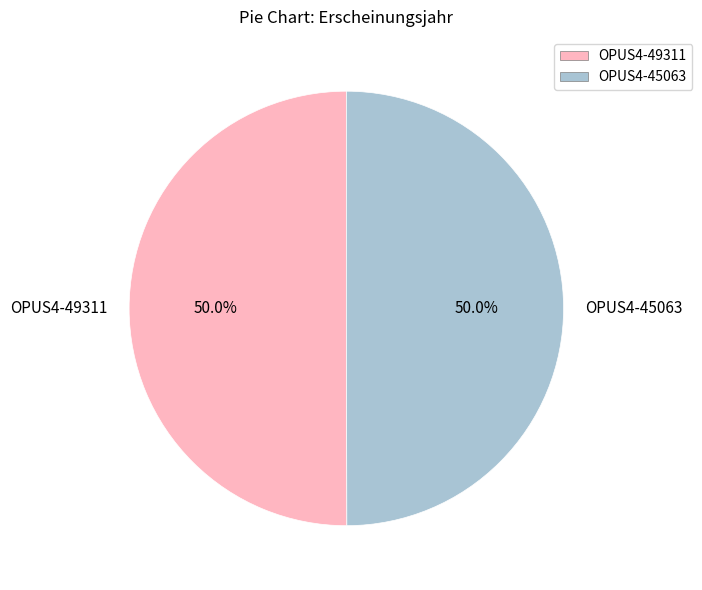

How many slices are in this pie chart?

2